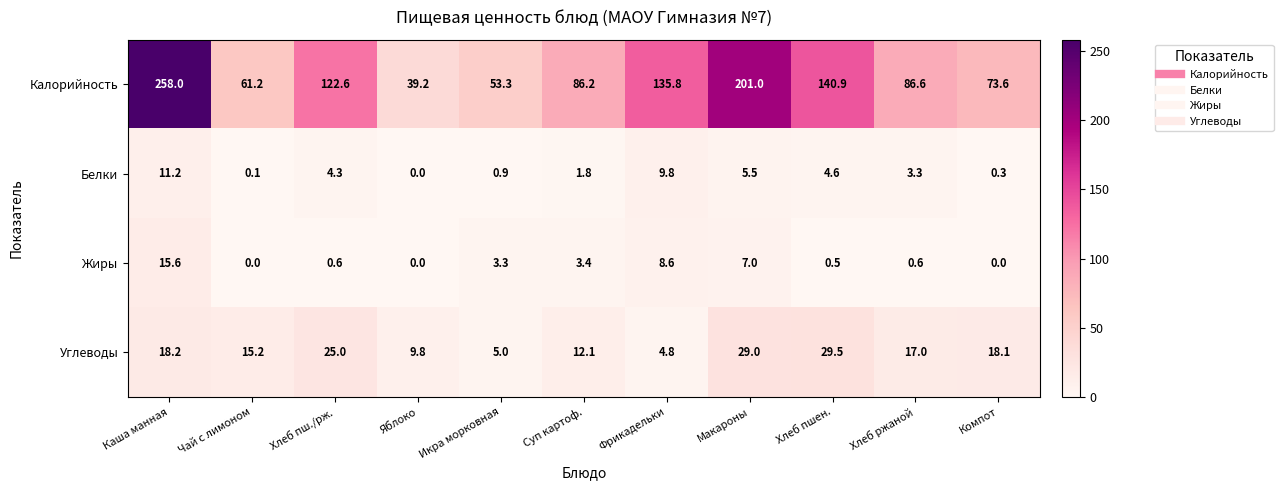

Which series changed the most between Макароны and Компот?

Калорийность